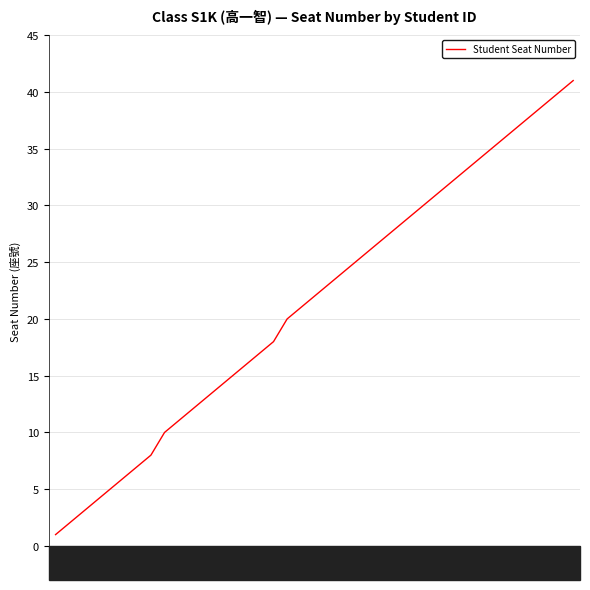

The chart shows a value of 35 at 810220. True or false?

True